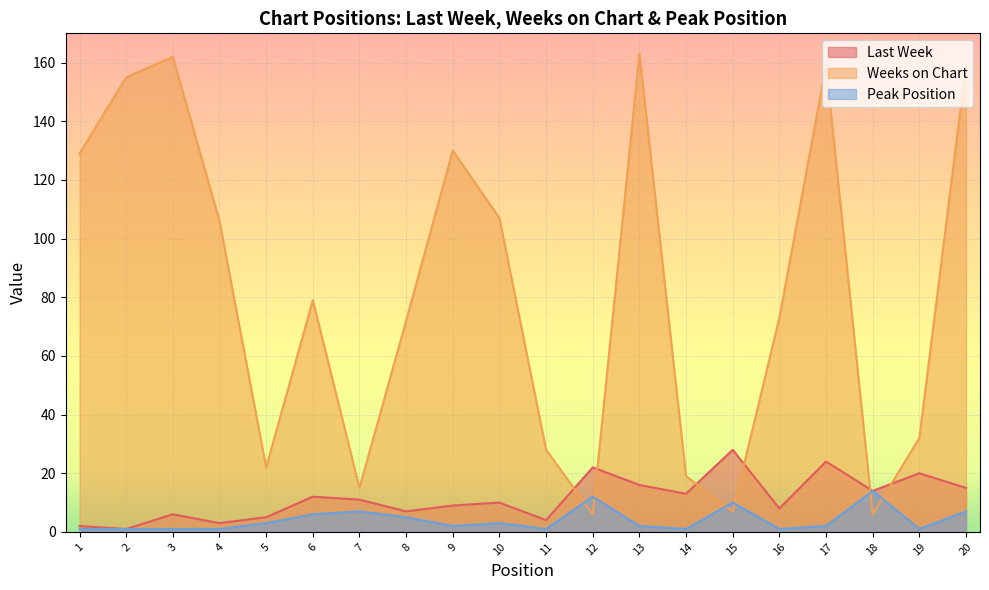

What is the value of the Peak Position point at the 4th from the left?

1